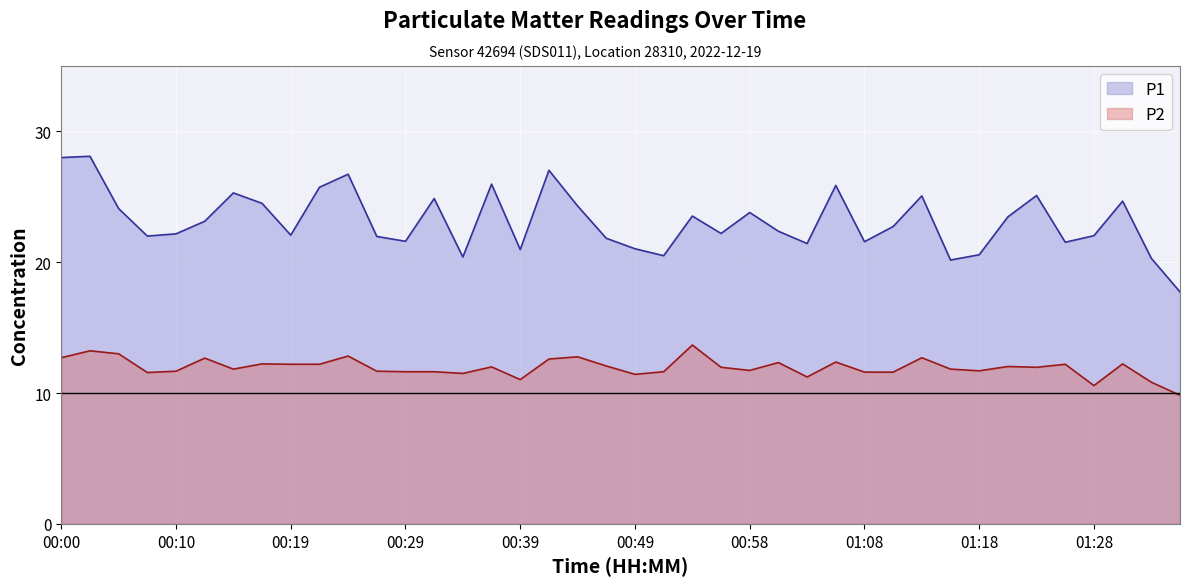

True or false: P2 and P1 cross at least once.

False